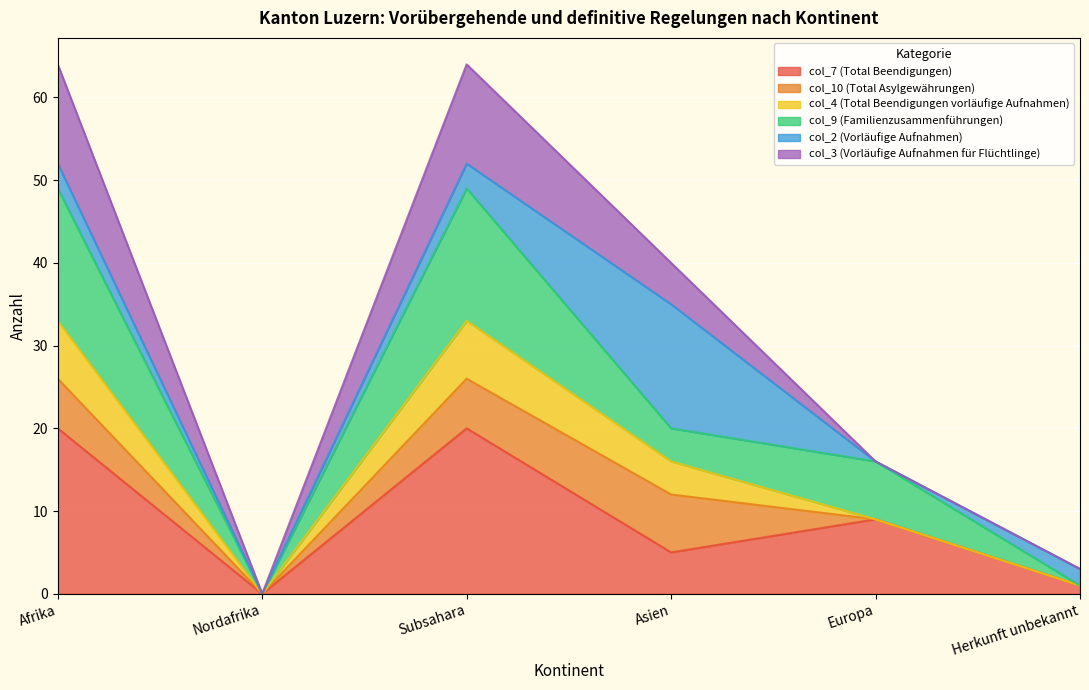

What is the total value across all series at Afrika?

64